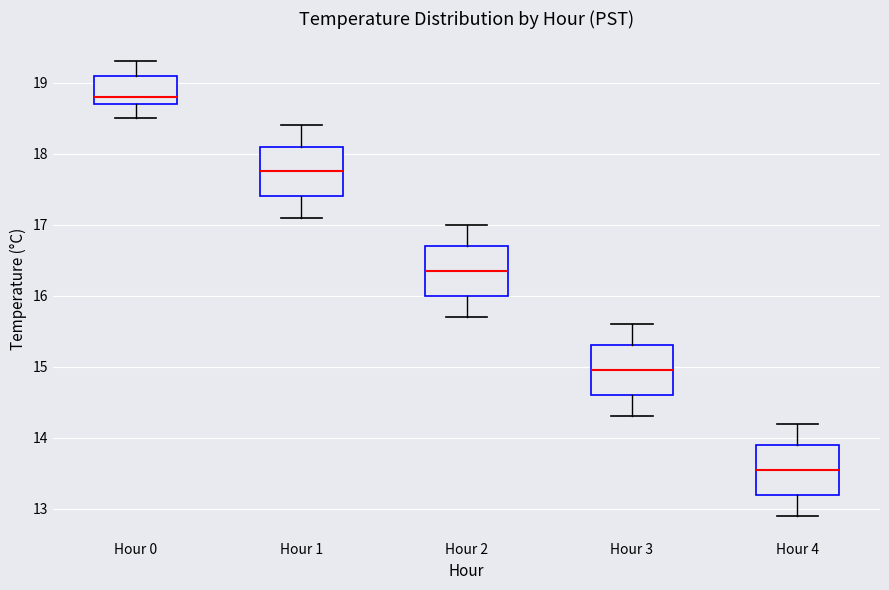

Where does the upper whisker of the box for Hour 0 end on the y-axis? The values are not printed on the chart, so give them approximately, as read against the axis.

19.3